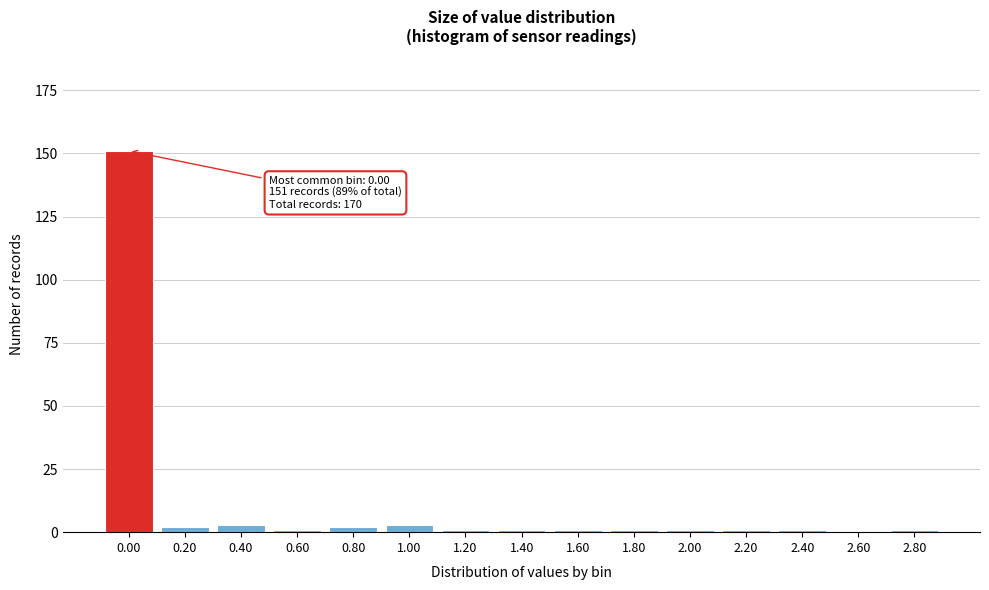

Reading right to left, transcribe all the data shown in this chart.

2.80=1	2.60=0	2.40=1	2.20=1	2.00=1	1.80=1	1.60=1	1.40=1	1.20=1	1.00=3	0.80=2	0.60=1	0.40=3	0.20=2	0.00=151